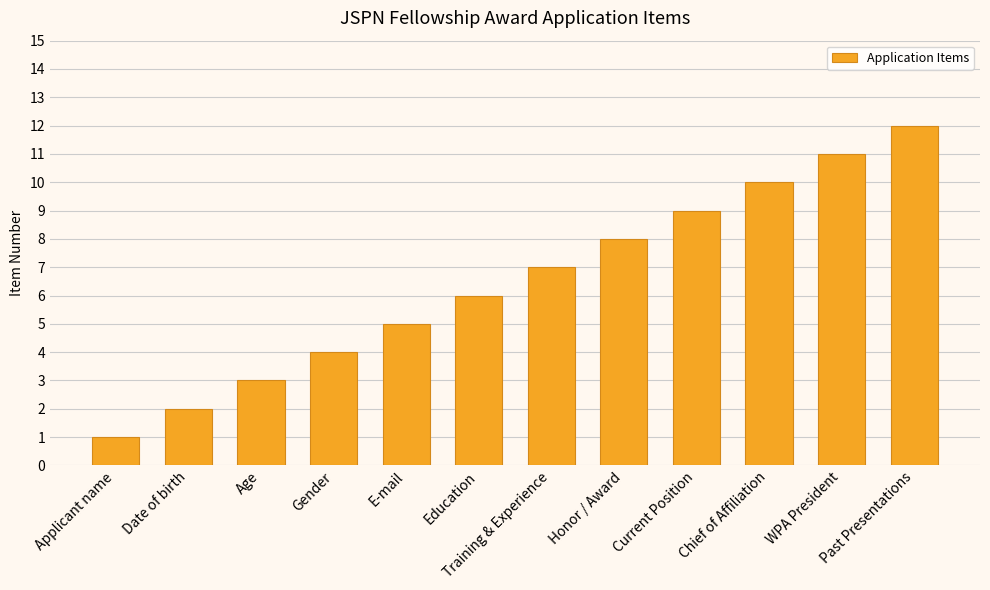

Rank the categories by value from lowest to highest.

Applicant name, Date of birth, Age, Gender, E-mail, Education, Training & Experience, Honor / Award, Current Position, Chief of Affiliation, WPA President, Past Presentations